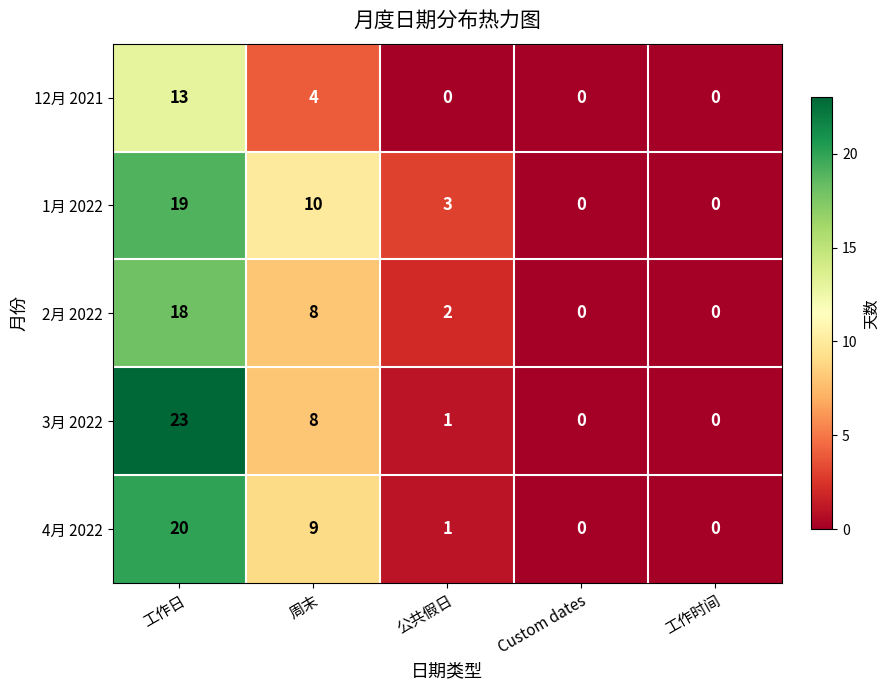

The 12月 2021 series shows 7 at 公共假日. True or false?

False